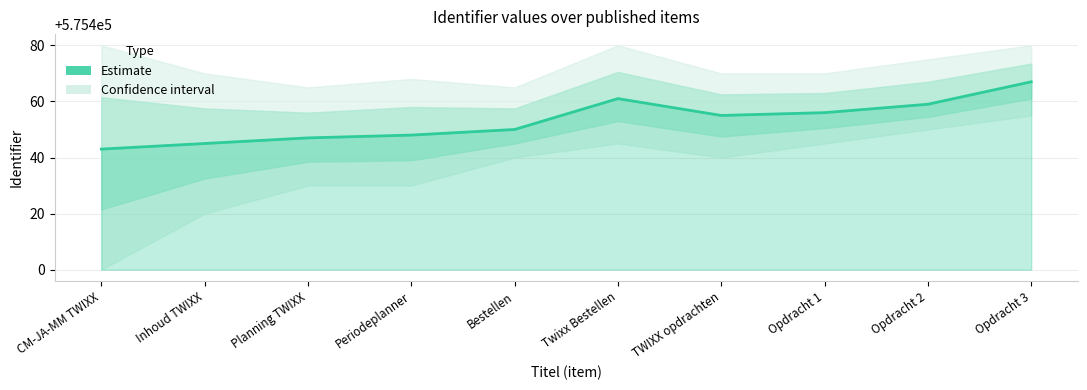

True or false: the data shows 188554 at CM-JA-MM TWIXX.

False